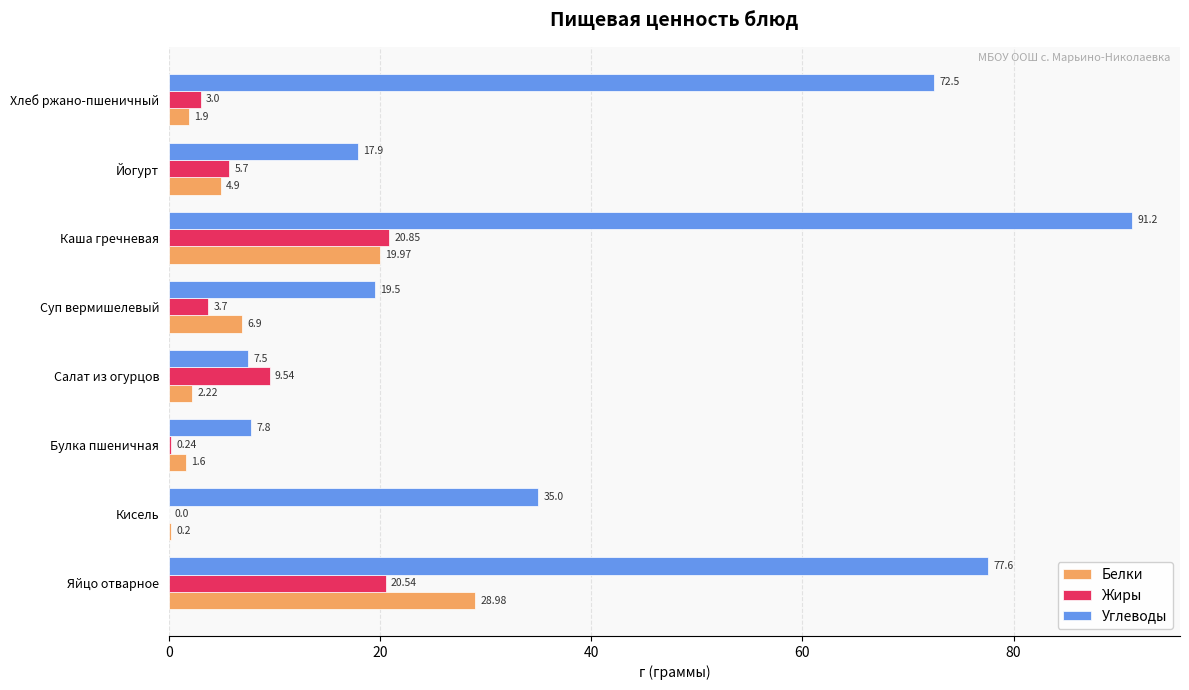

Which series changed the most between Йогурт and Хлеб ржано-пшеничный?

Углеводы